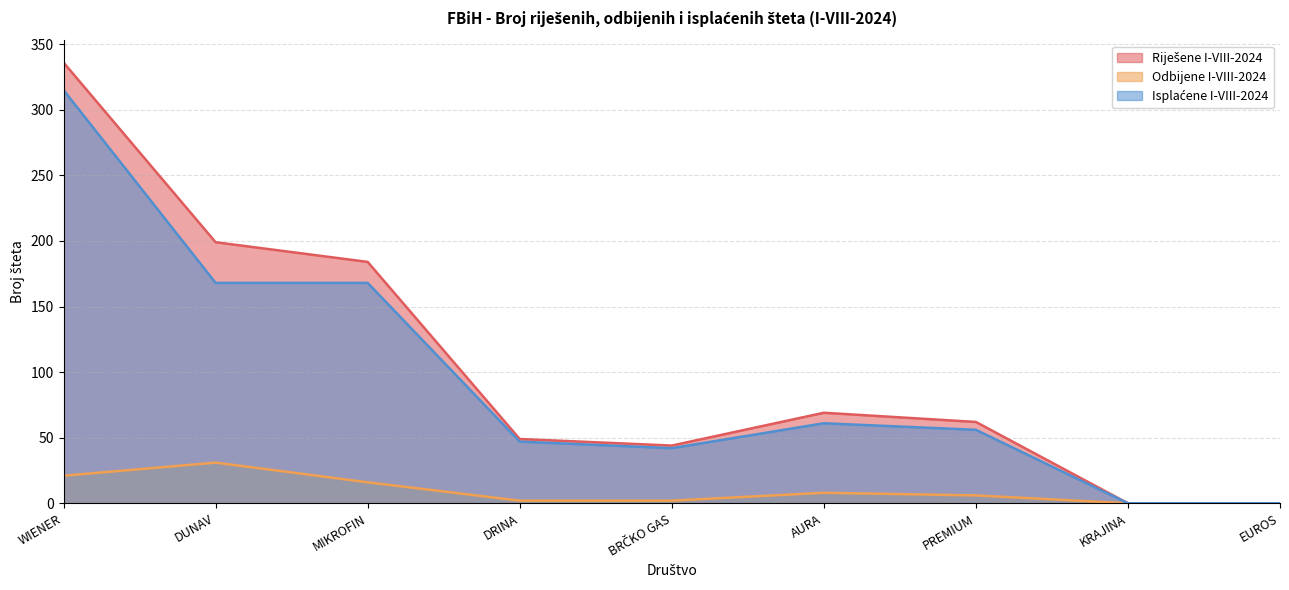

Is the value of Odbijene I-VIII-2024 at AURA greater than the value of Riješene I-VIII-2024 at KRAJINA?

Yes